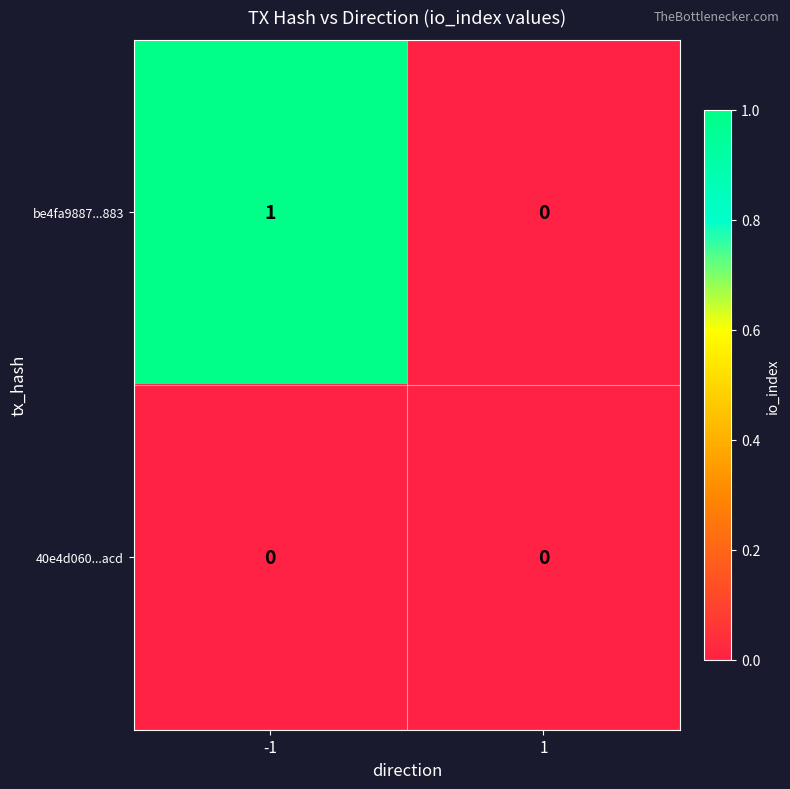

List the series in order of their peak value, highest first.

be4fa9887...883, 40e4d060...acd